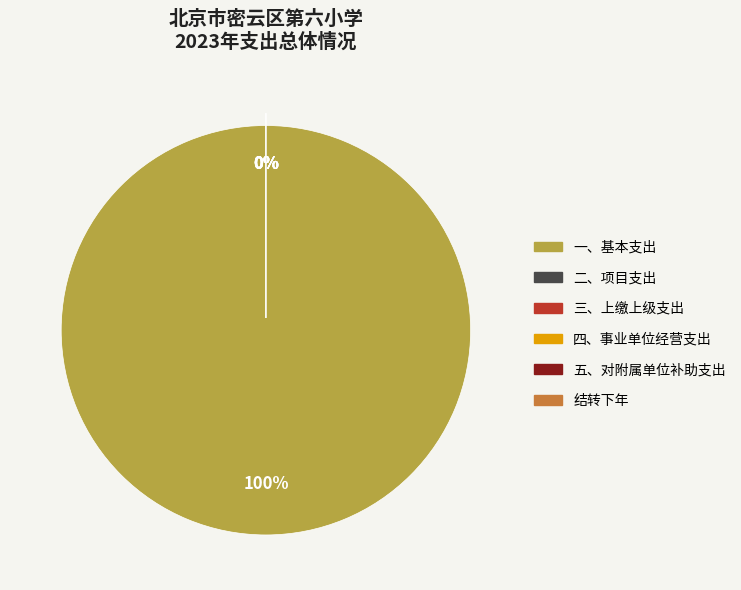

True or false: 结转下年 accounts for 1% of the total.

False